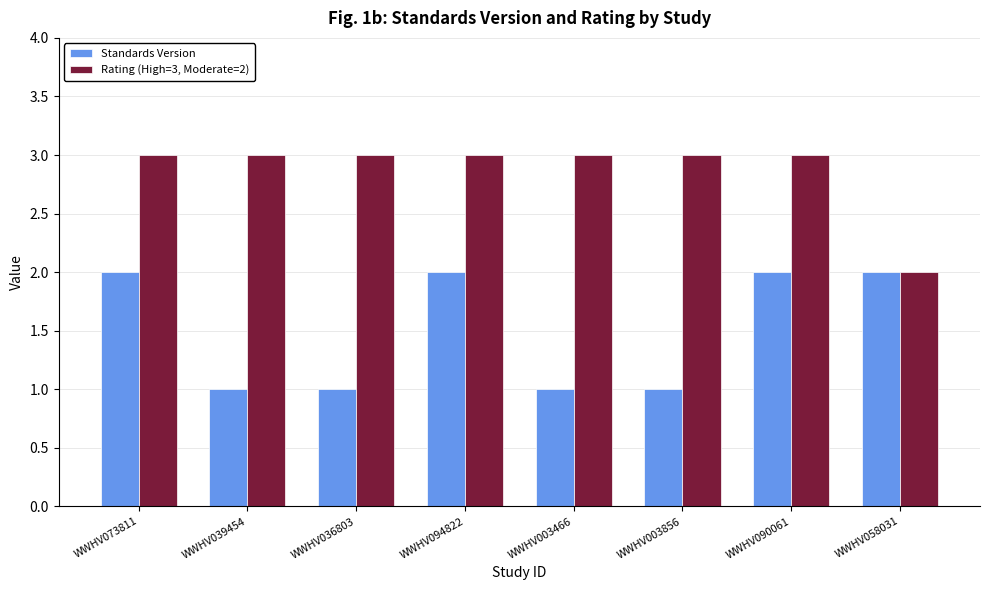

Which series has the largest total across all categories?

Rating (High=3, Moderate=2)